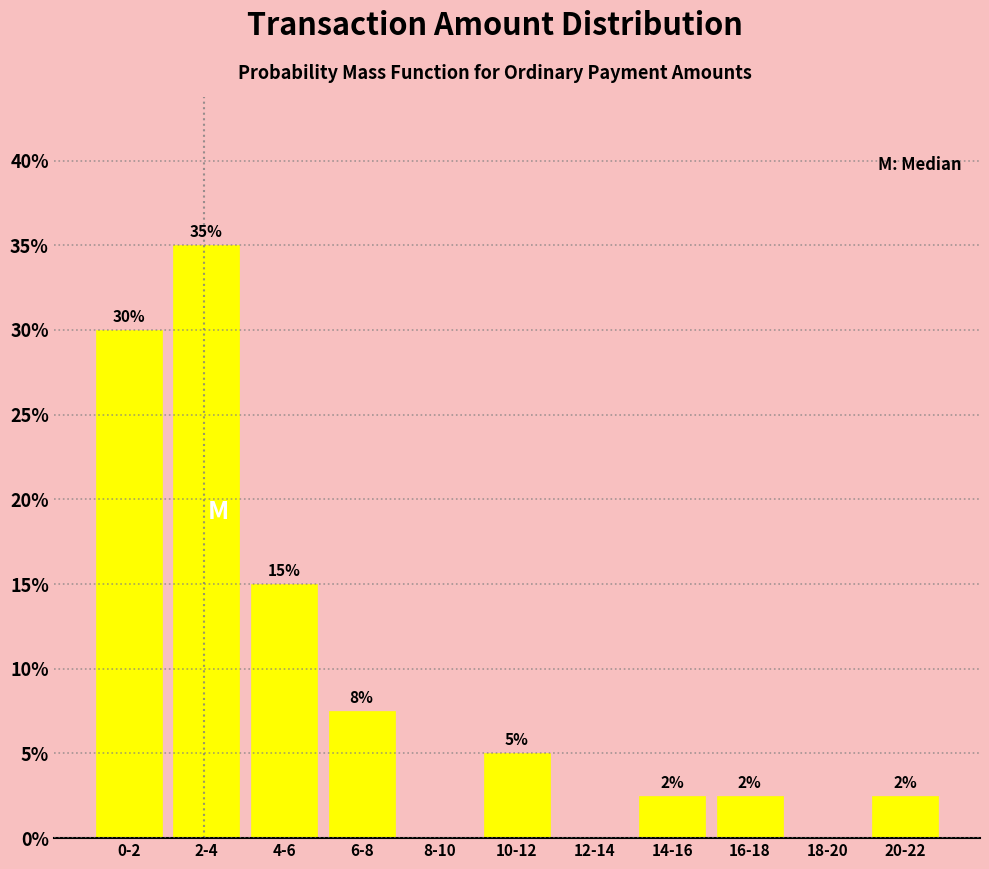

The value at 12-14 is 0.0. True or false?

True